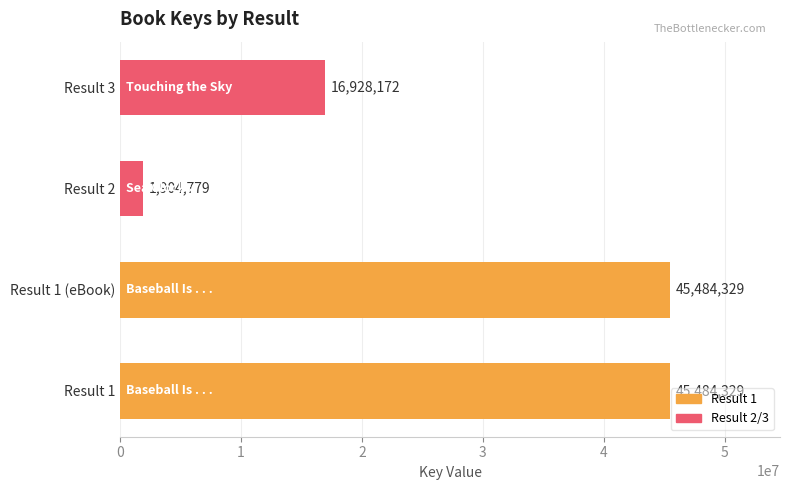

The chart shows a value of 45484329 at Result 1 (eBook). True or false?

True